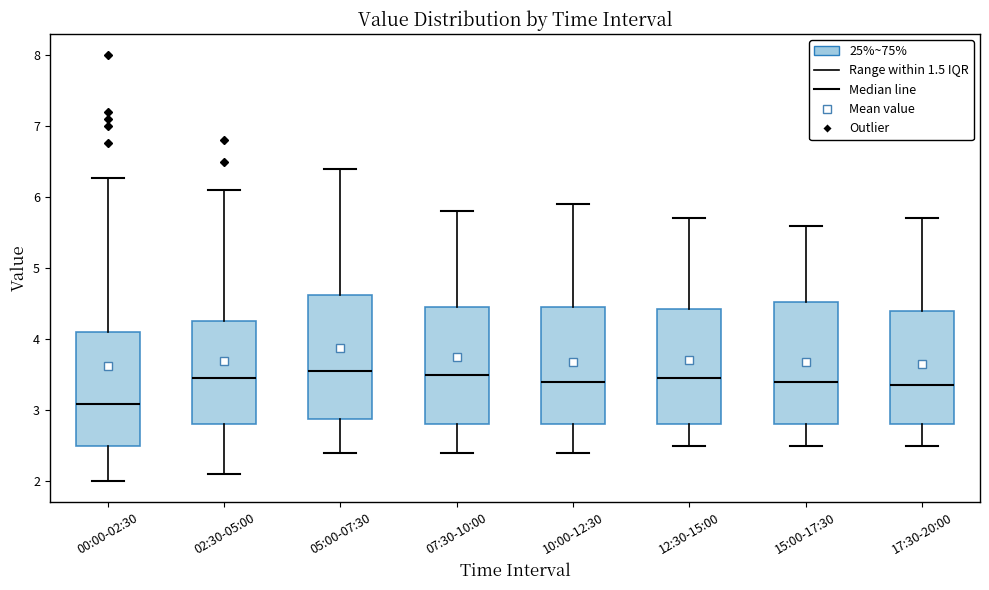

Which box has the lowest median line?

00:00-02:30